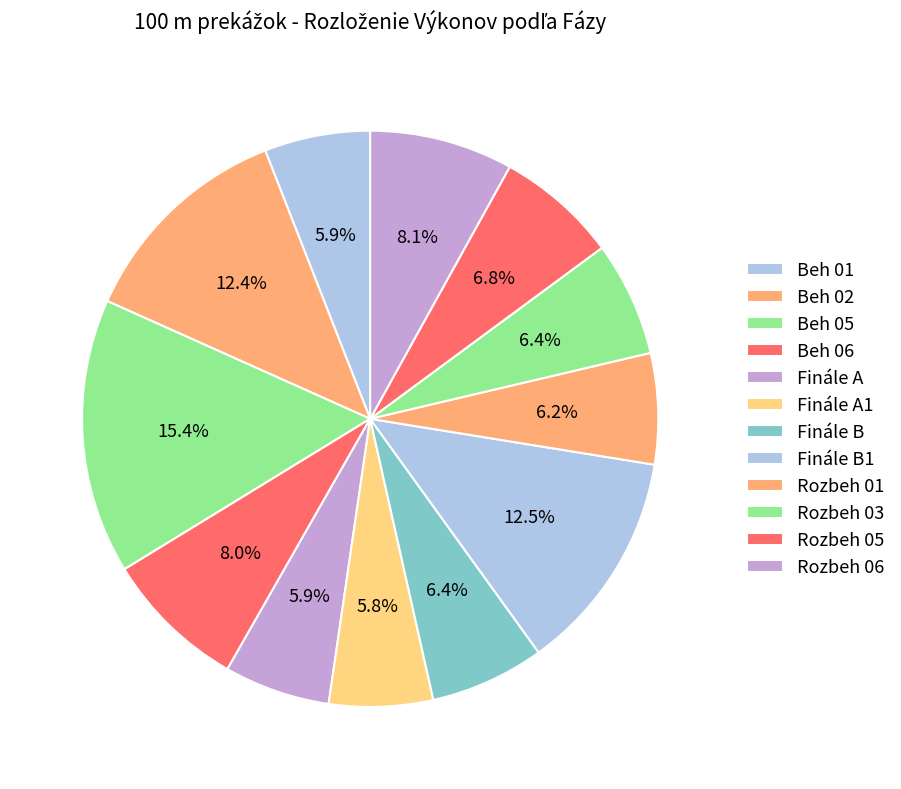

The Beh 06 slice represents 1% of the pie. True or false?

False